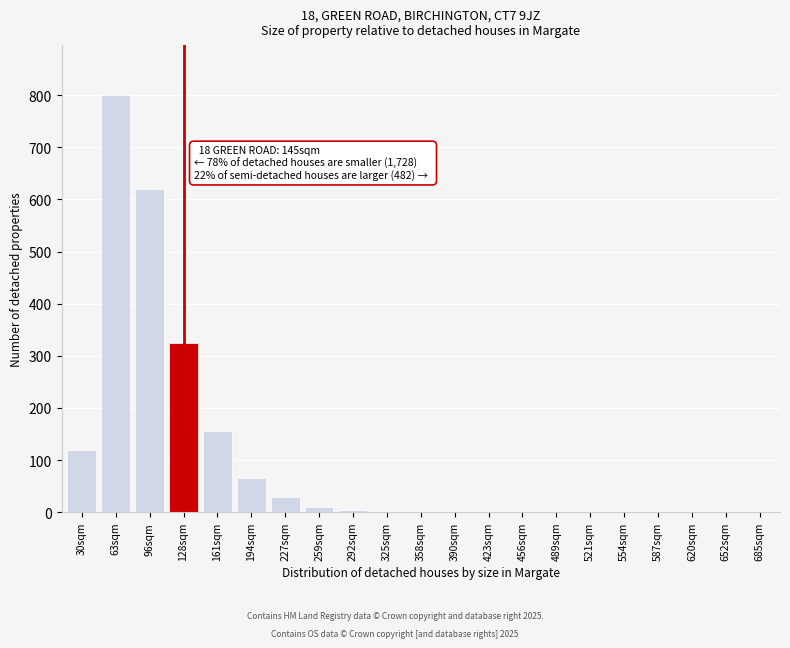

The chart shows a value of 5 at 292sqm. True or false?

True